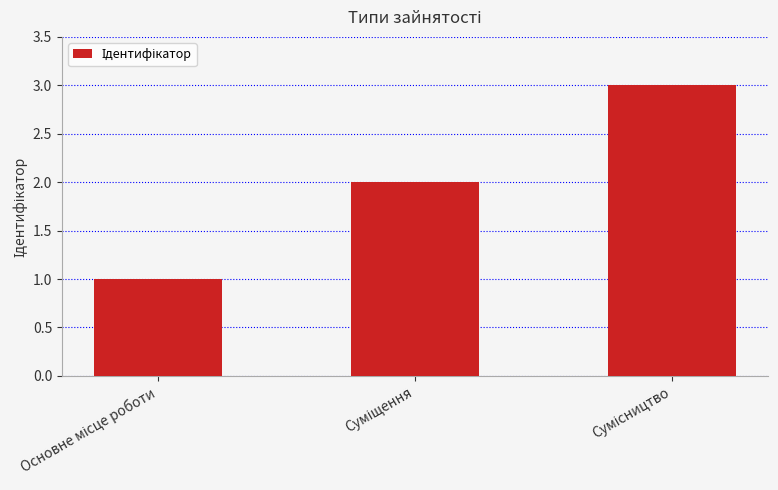

What is the sum of all values?

6